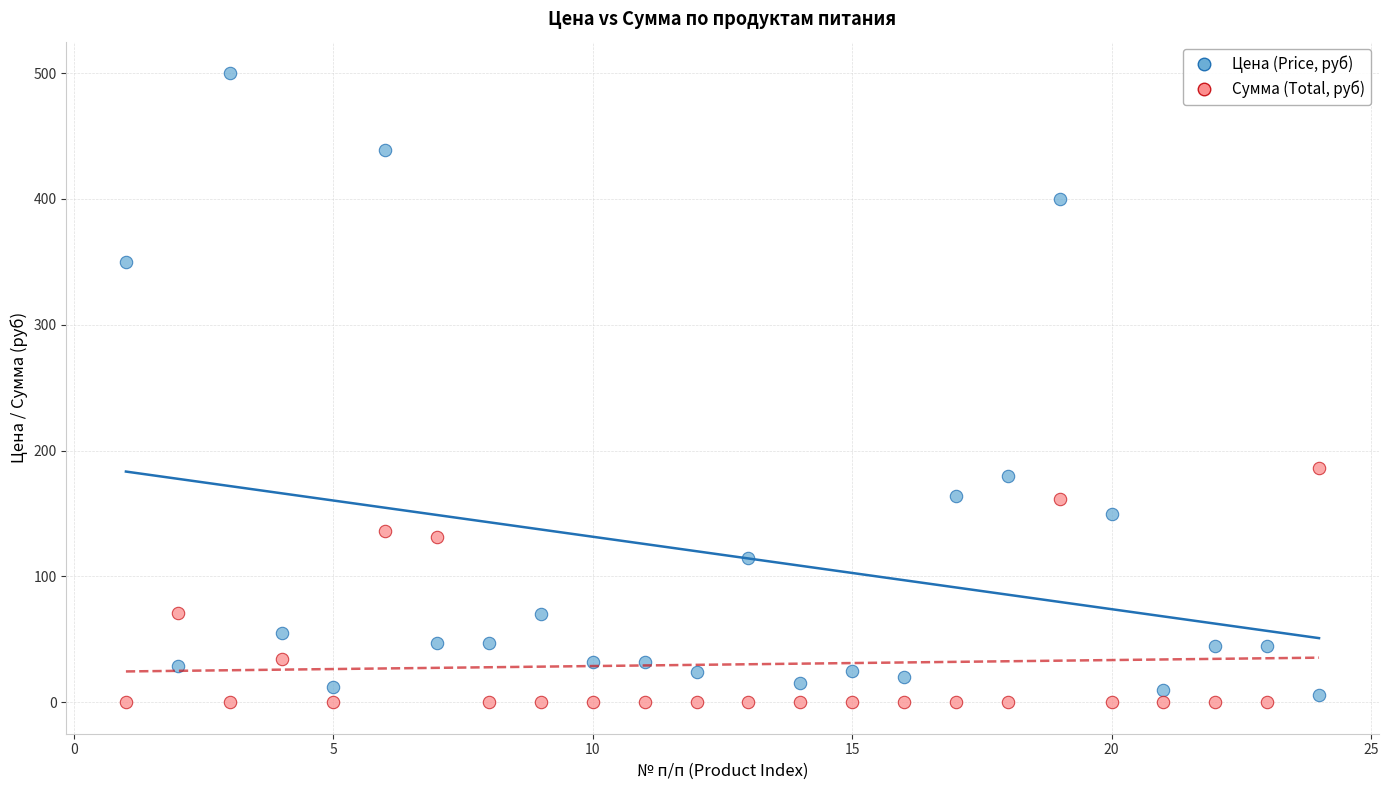

Which series has the largest Y range (max minus min)?

Цена (Price, руб)